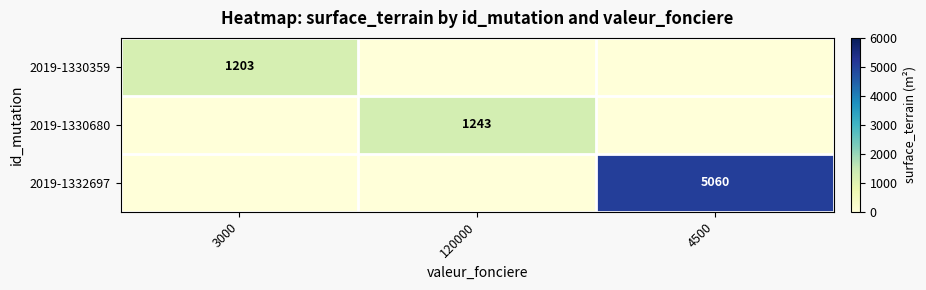

The 2019-1330359 series shows 445 at 3000. True or false?

False